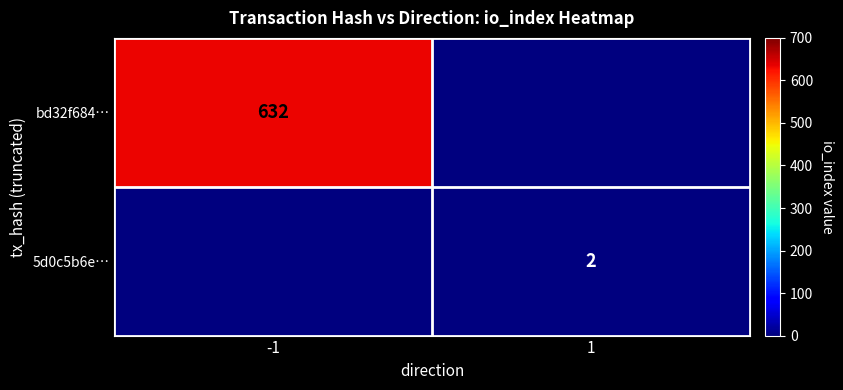

Is the value of 5d0c5b6e… at 1 greater than the value of bd32f684… at -1?

No